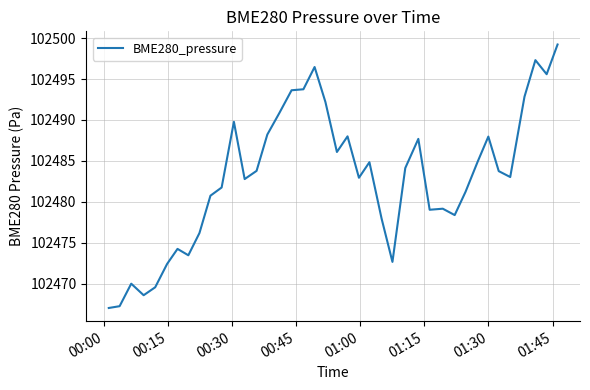

What is the minimum value shown in the chart?

102467.0